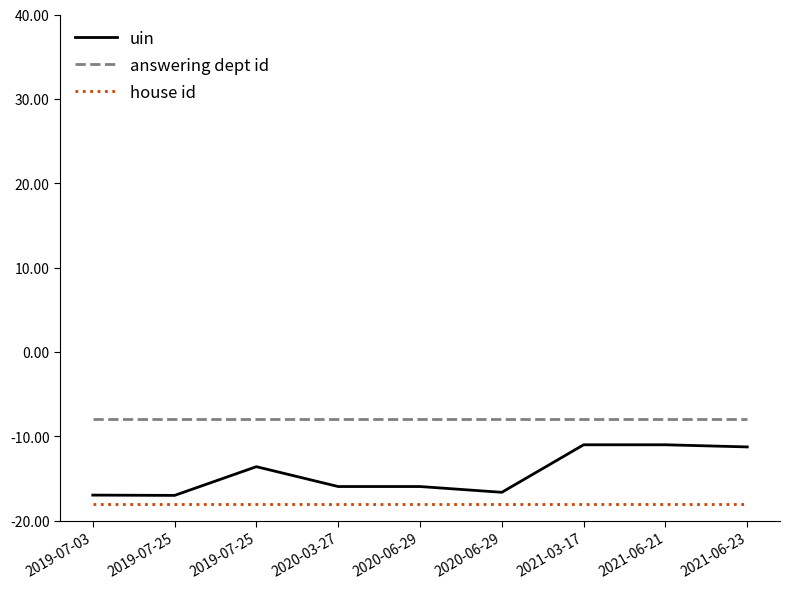

True or false: uin has a value of -16.6 at 2020-06-29.

True